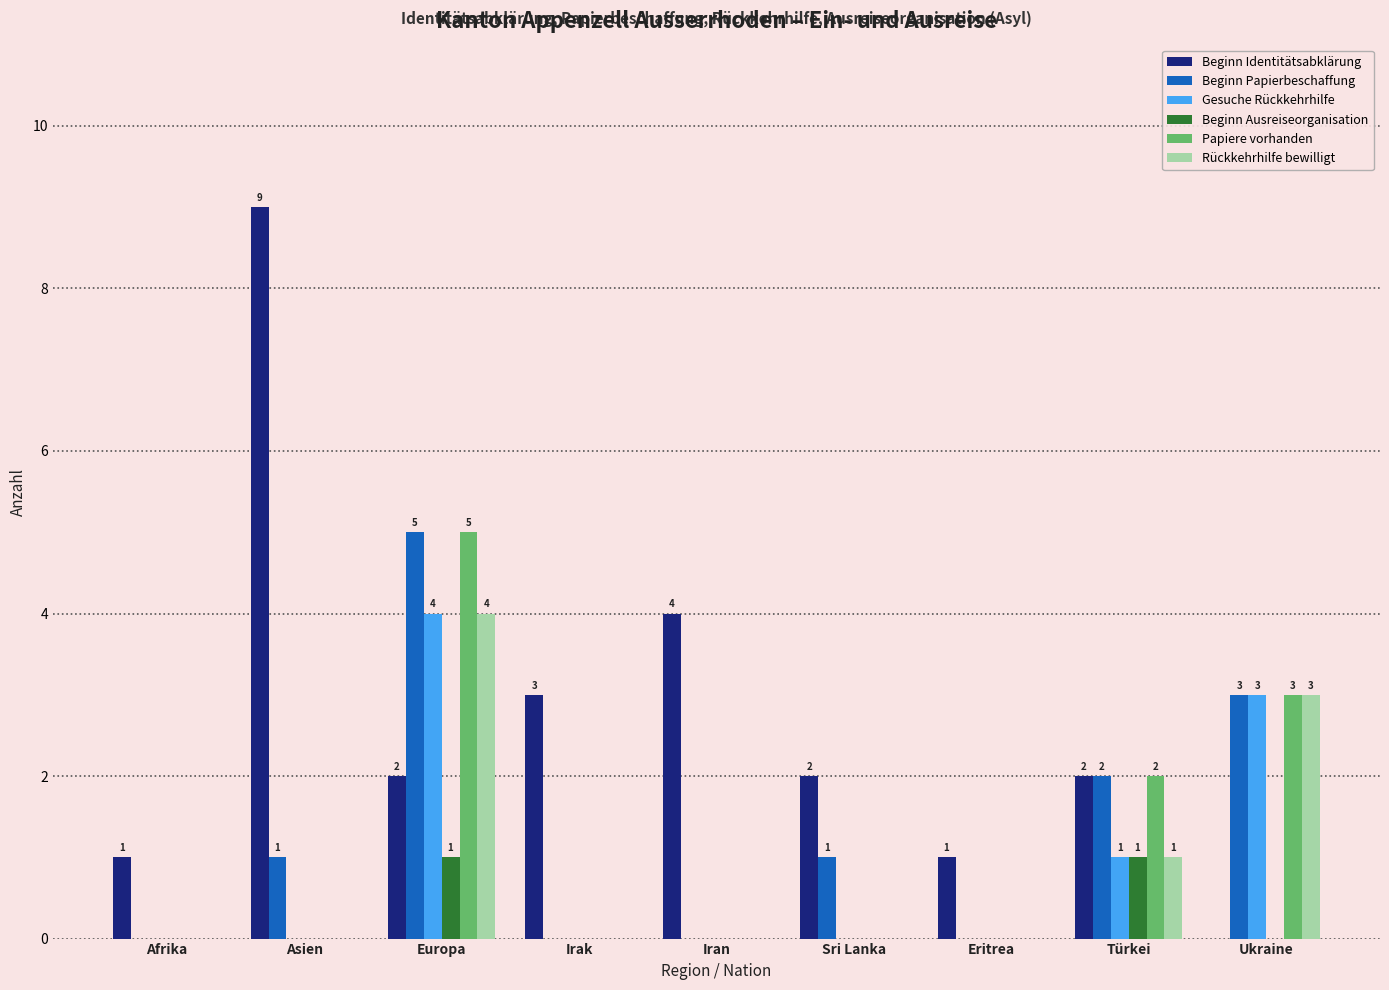

Is it true that Beginn Ausreiseorganisation equals 0 at Iran?

True